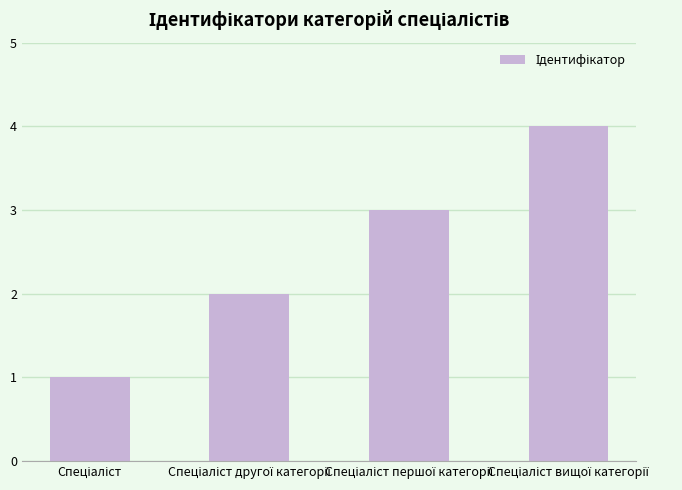

What is the maximum value shown in the chart?

4